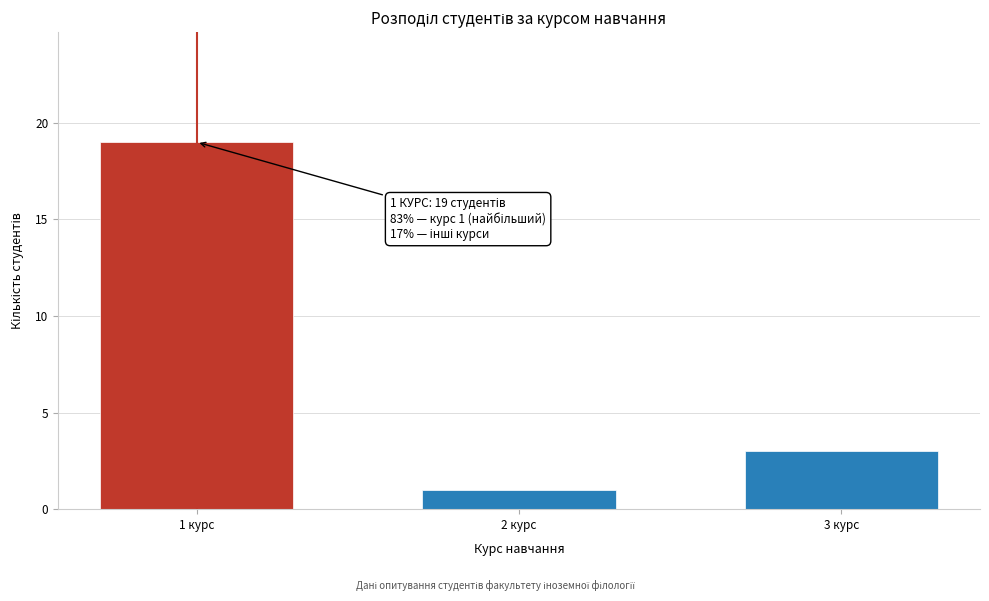

Reading left to right, extract all data points from this chart.

1 курс=19	2 курс=1	3 курс=3